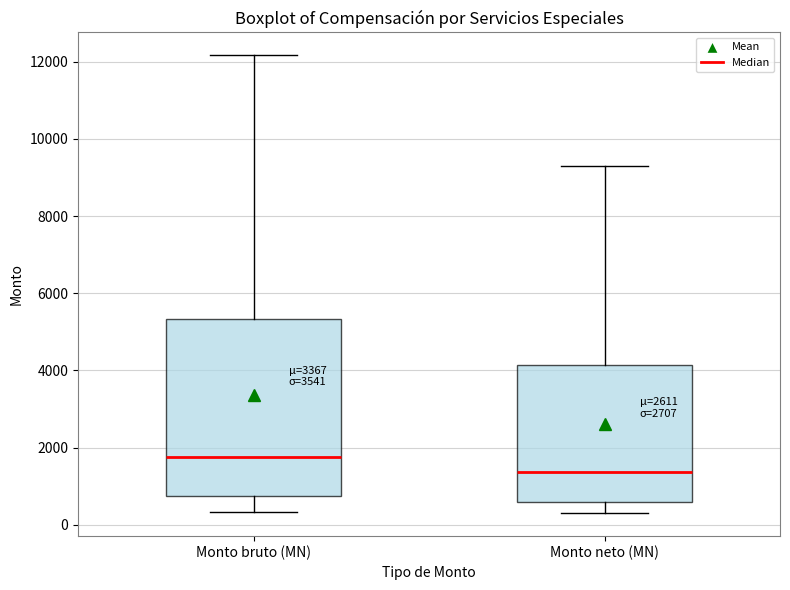

Which box has the lowest median line?

Monto neto (MN)